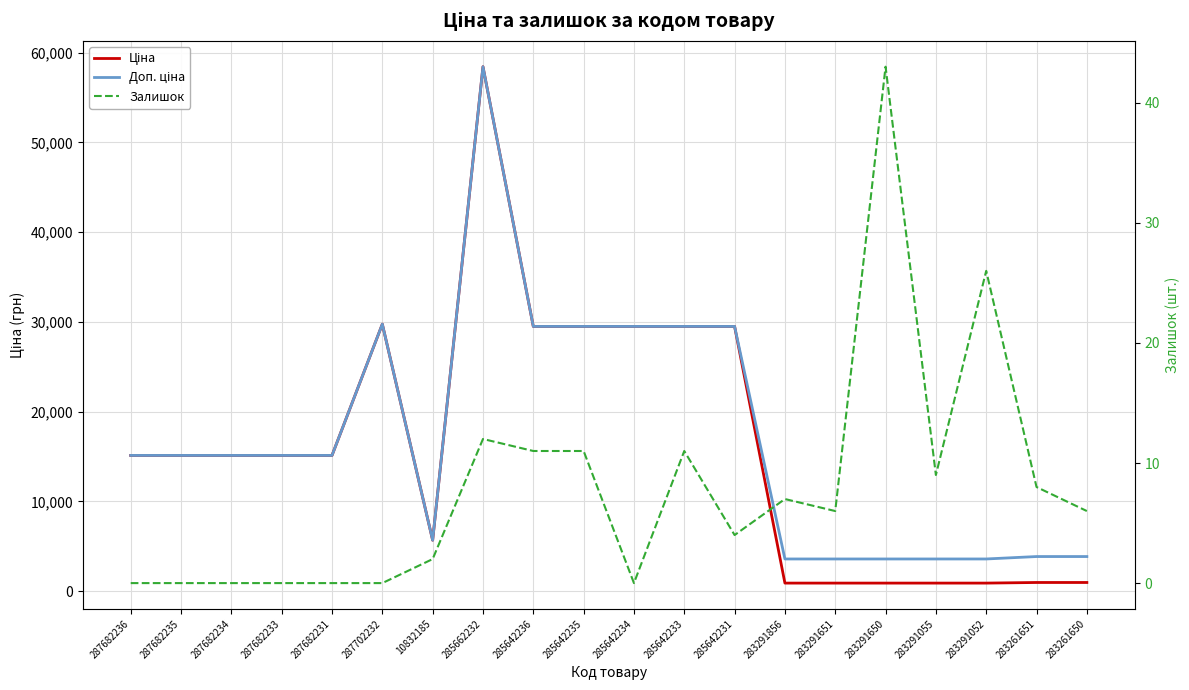

What is the difference between the maximum and minimum values in the Ціна series?

57530.6